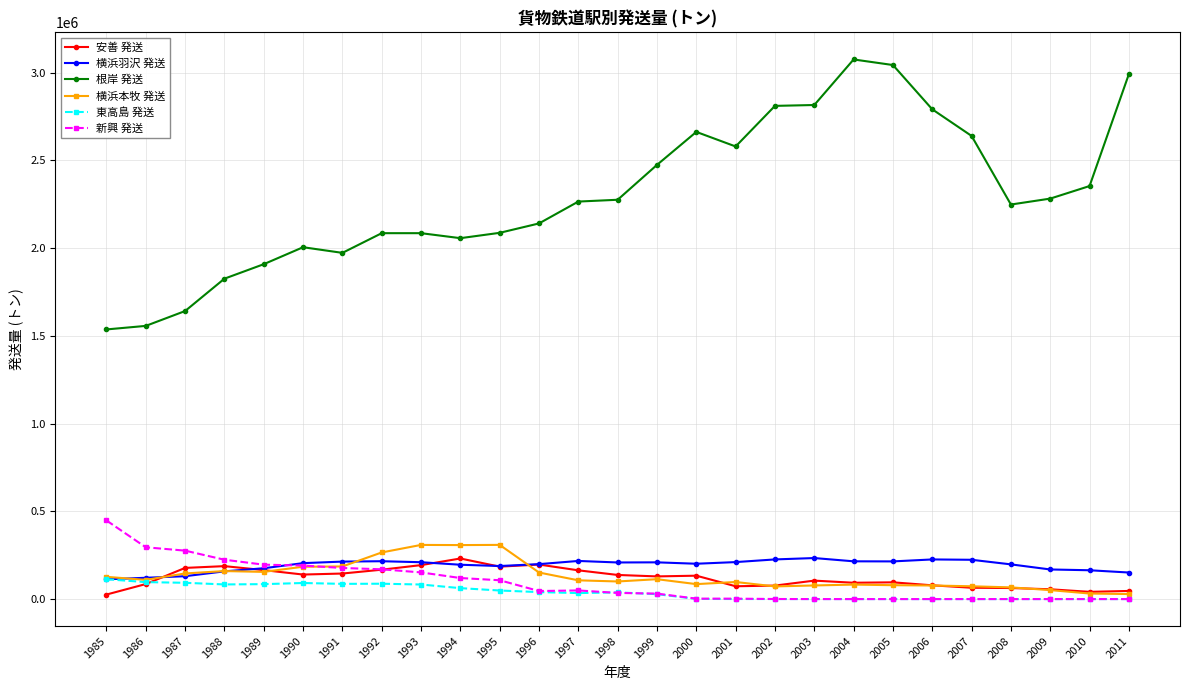

True or false: 安善 発送 and 根岸 発送 cross at least once.

False